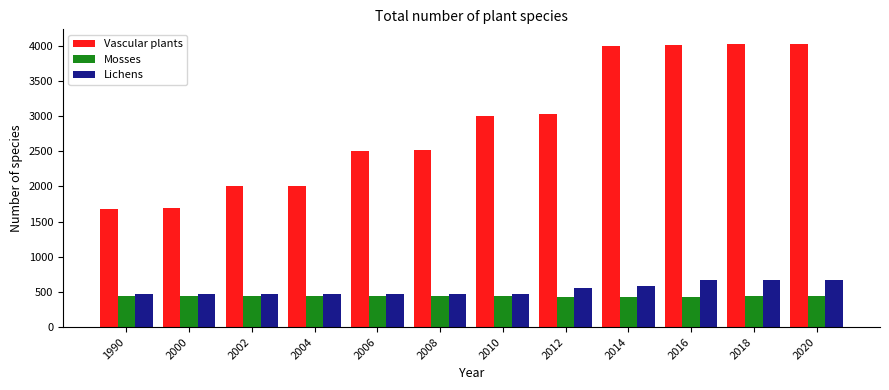

What is the approximate value of Vascular plants at 2002, to the nearest 100?

2000